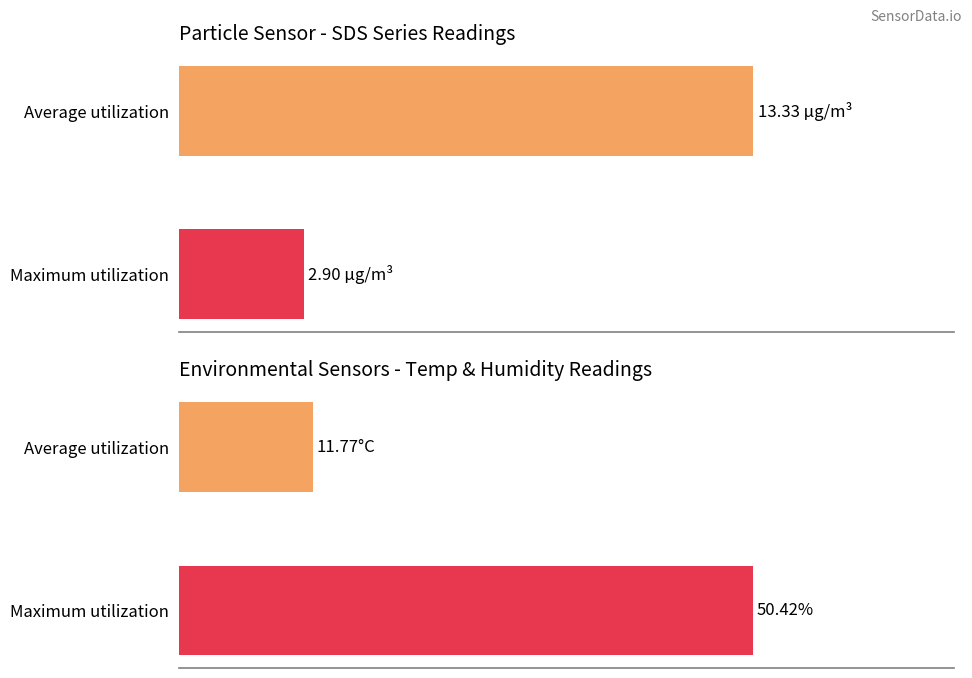

Approximately how many times larger is the value at Maximum utilization compared to Average utilization?

0.2